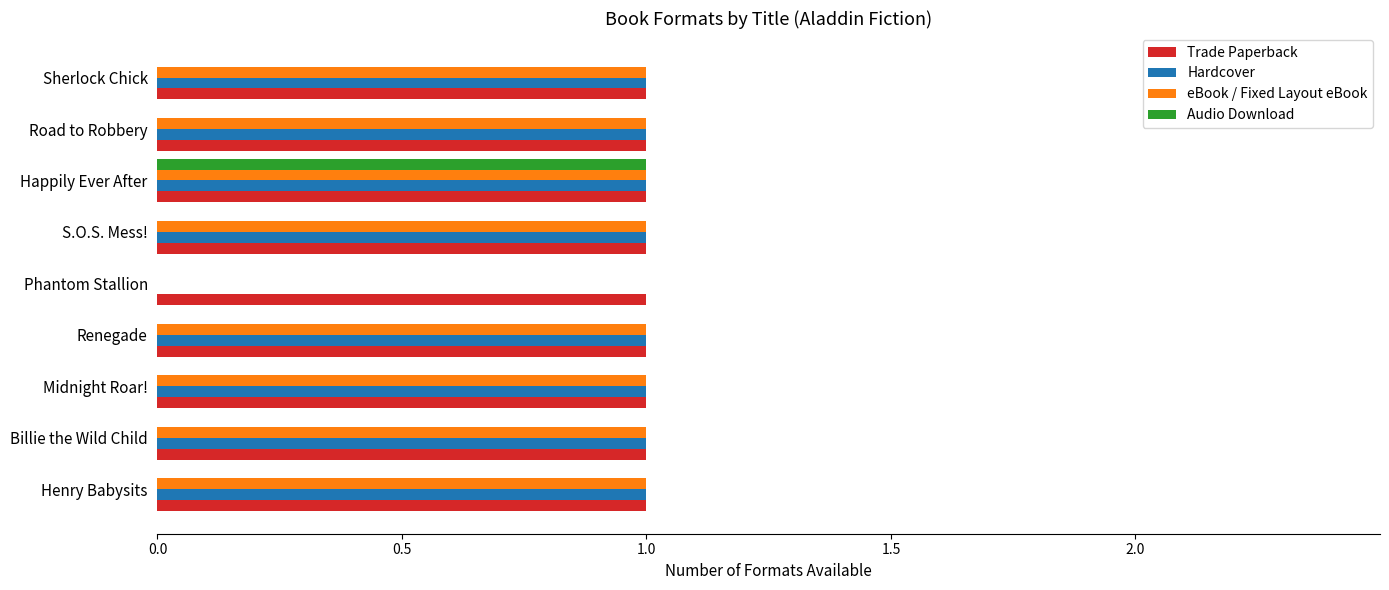

Which series has the largest total across all categories?

Trade Paperback